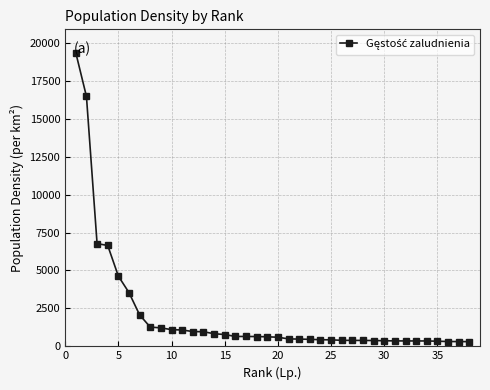

What is the sum of all values?

77766